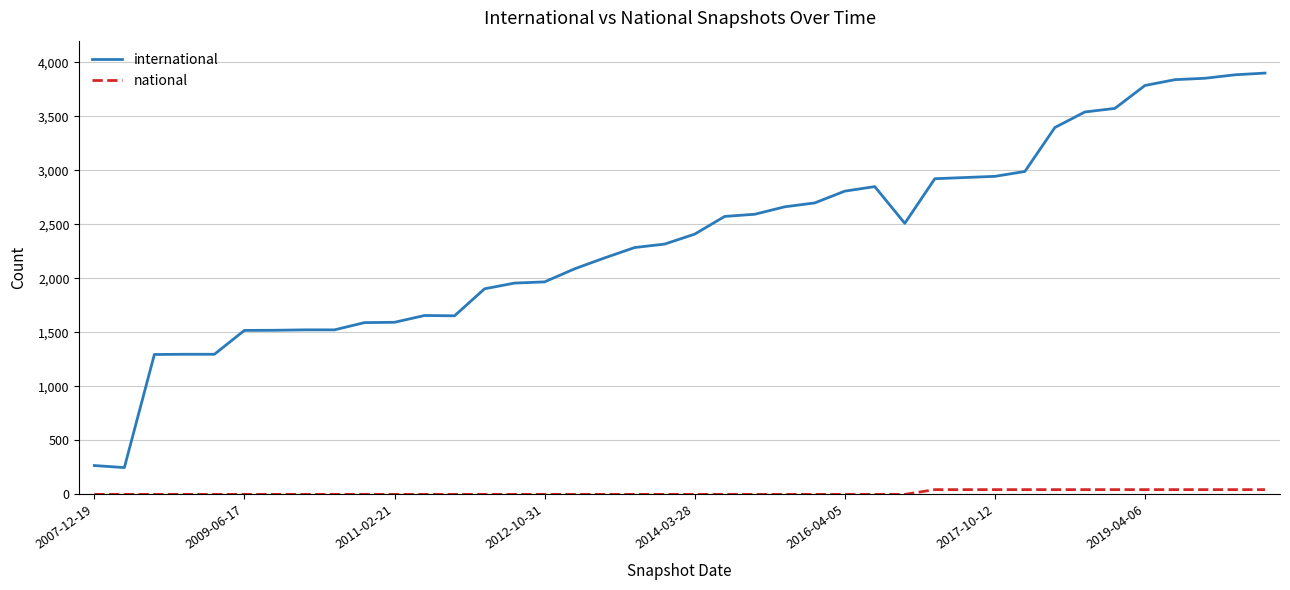

List the series in order of their peak value, highest first.

international, national